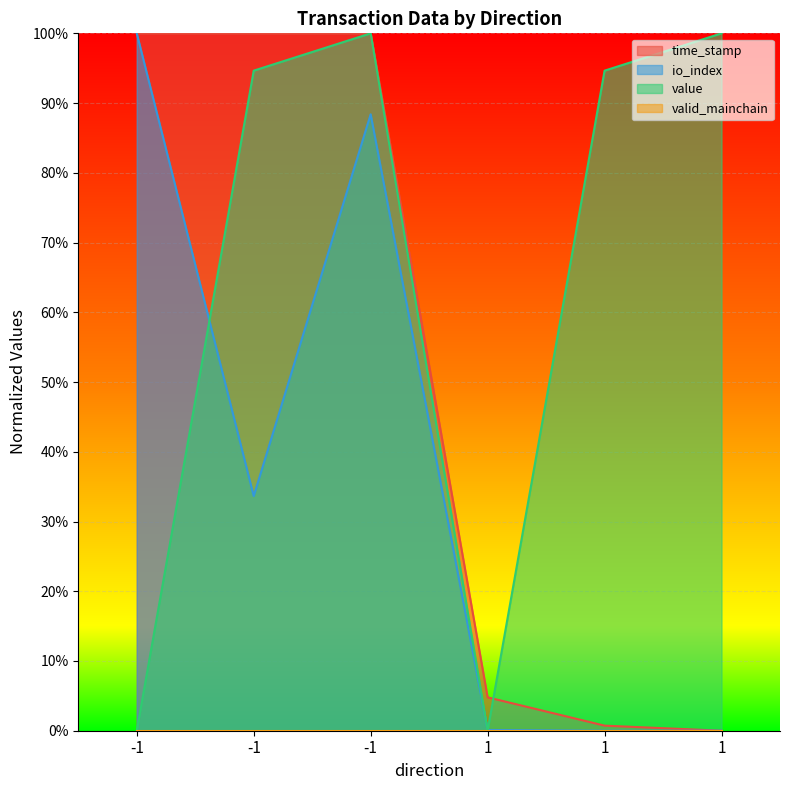

At which category does io_index reach its first local valley?

-1